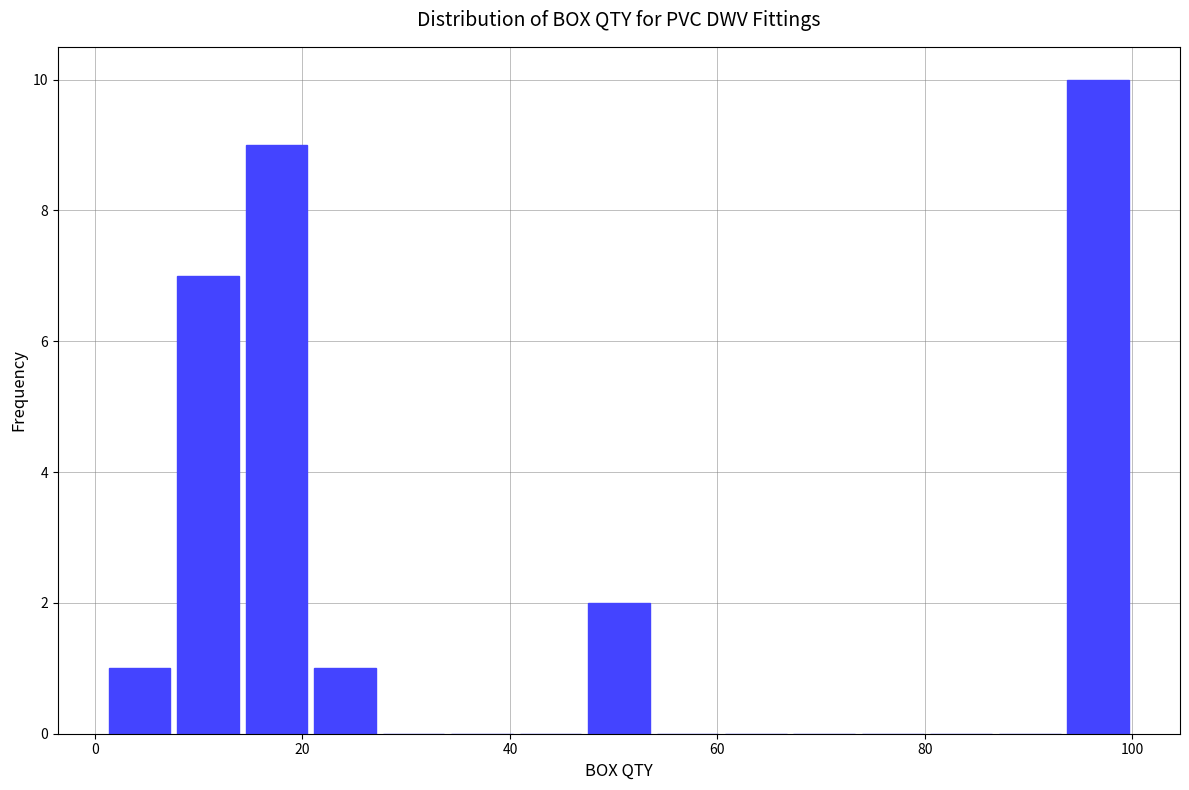

Read against the x-axis, roughly where is the centre of the tallest bar?

96